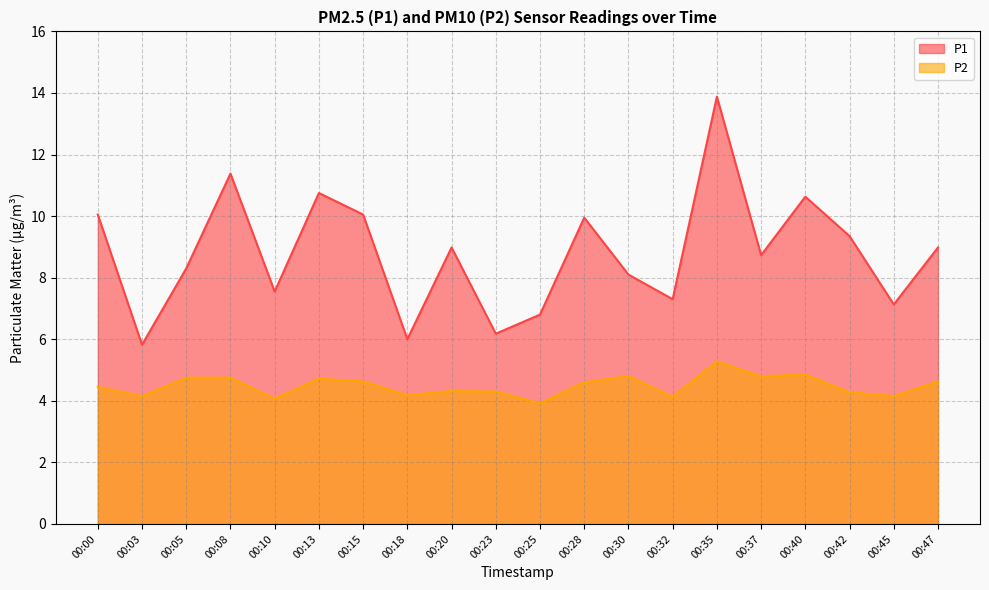

Reading left to right, list all the values displayed in this chart.

P1: 00:00=10.1	00:03=5.8	00:05=8.3	00:08=11.4	00:10=7.5	00:13=10.8	00:15=10.1	00:18=6.0	00:20=9.0	00:23=6.2	00:25=6.8	00:28=9.9	00:30=8.1	00:32=7.3	00:35=13.9	00:37=8.7	00:40=10.6	00:42=9.3	00:45=7.1	00:47=9.0
P2: 00:00=4.5	00:03=4.2	00:05=4.8	00:08=4.8	00:10=4.1	00:13=4.7	00:15=4.6	00:18=4.2	00:20=4.3	00:23=4.3	00:25=3.9	00:28=4.6	00:30=4.8	00:32=4.1	00:35=5.3	00:37=4.8	00:40=4.8	00:42=4.3	00:45=4.2	00:47=4.6